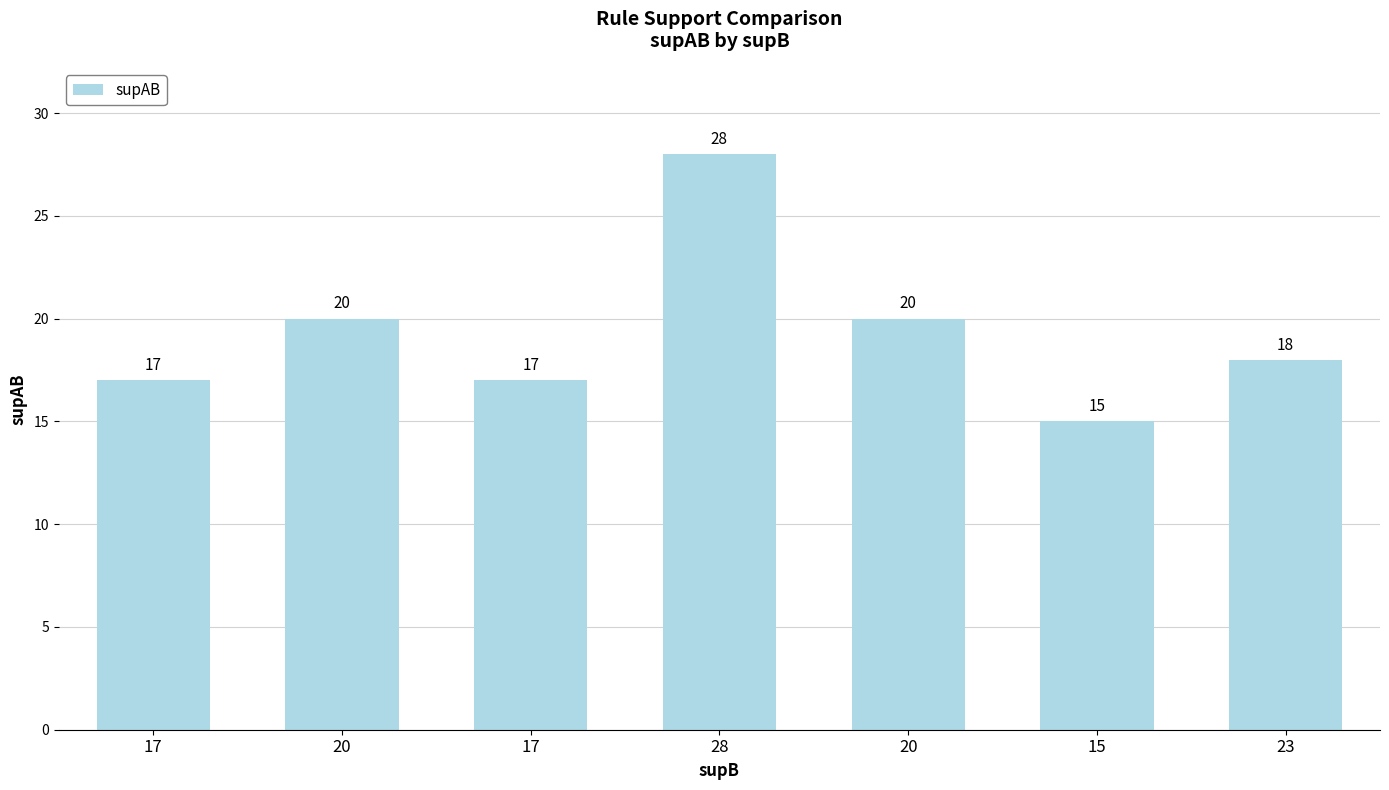

How many values are below 18?

3